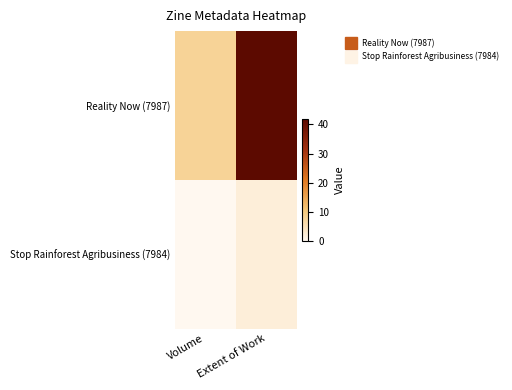

At Volume, list the series in order from smallest to largest.

Stop Rainforest Agribusiness (7984), Reality Now (7987)